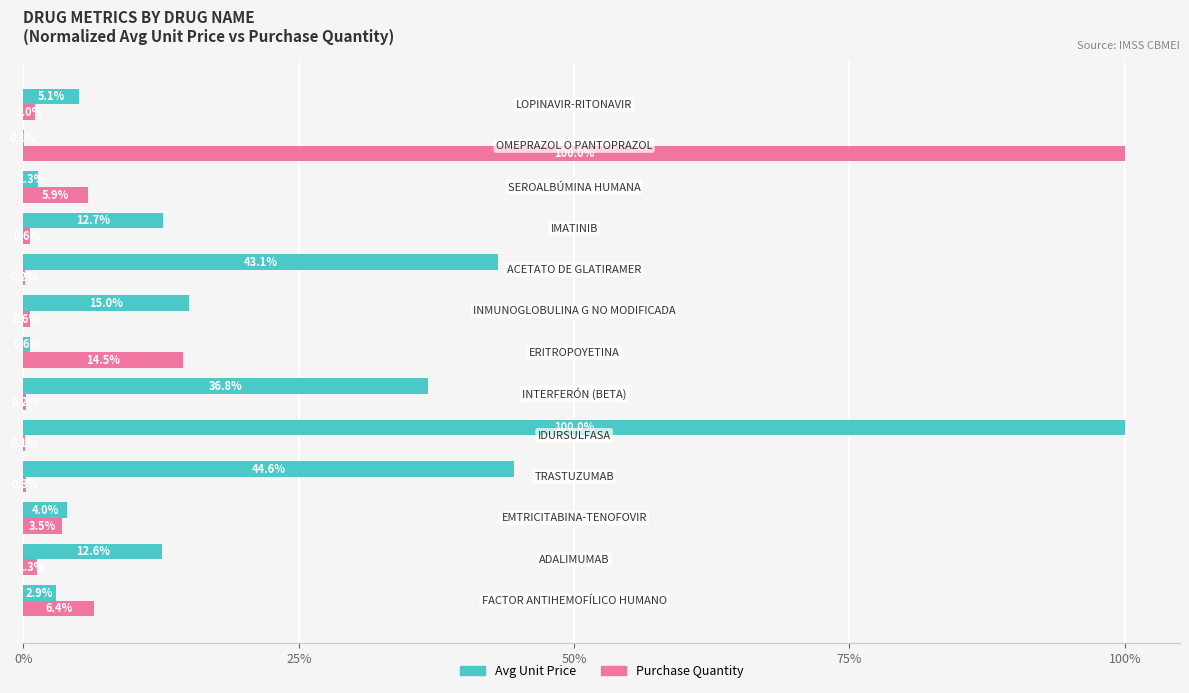

How many values in the Purchase Quantity series exceed 1?

7